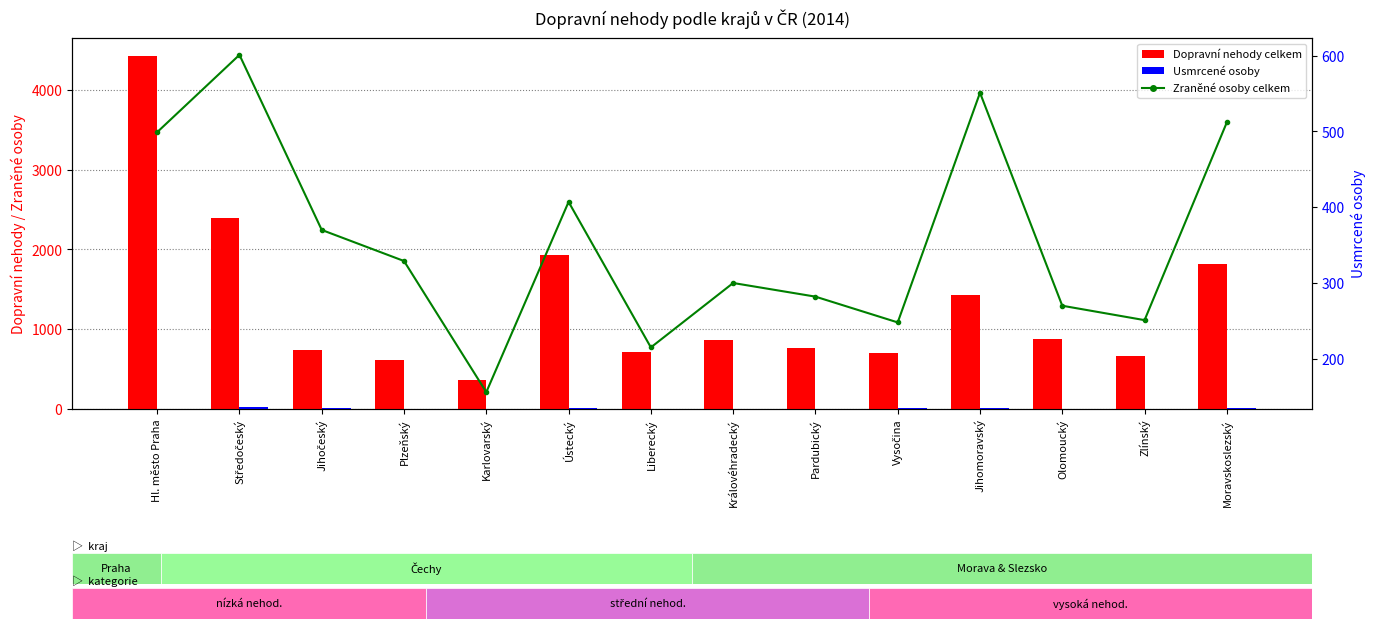

What is the difference between the second highest and minimum values in the Dopravní nehody celkem series?

2026